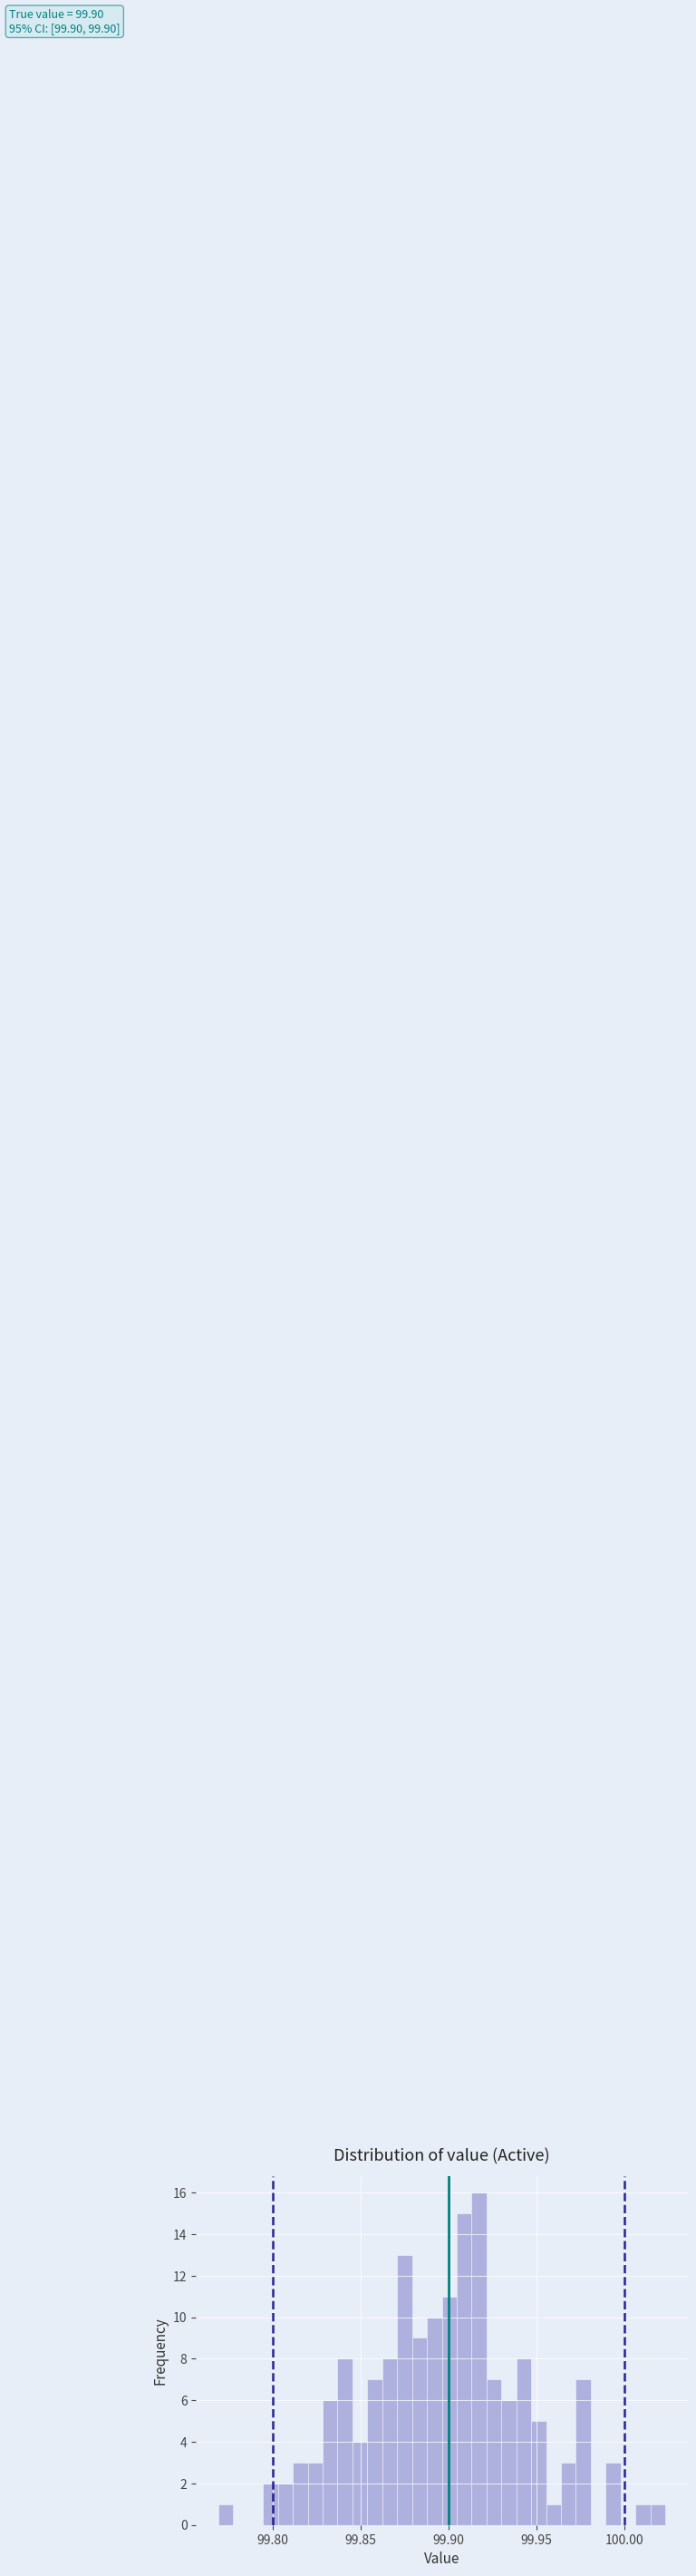

Read against the x-axis, roughly where is the centre of the tallest bar?

99.915